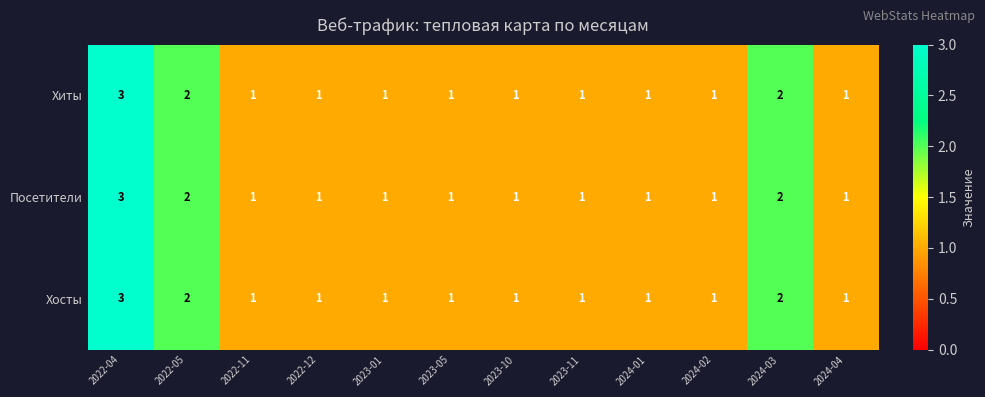

Is it true that Посетители equals 1 at 2024-02?

True